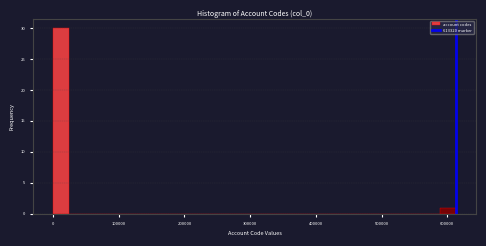

Read against the x-axis, roughly where is the centre of the tallest bar?

10000